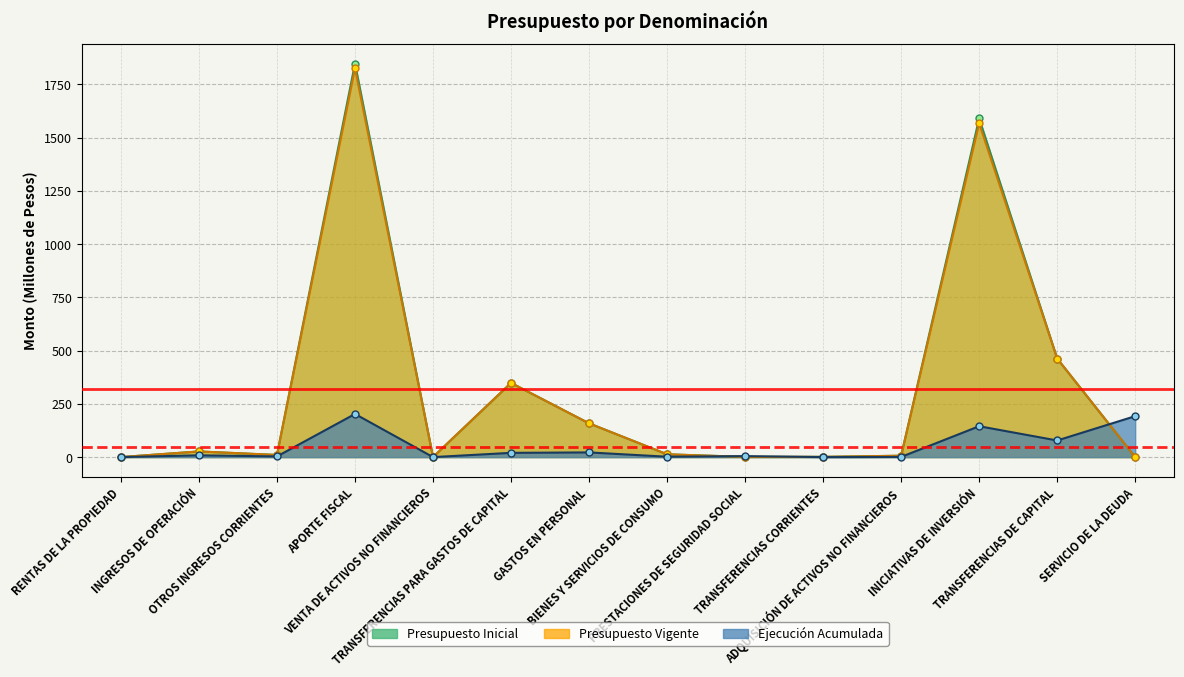

The Ejecución Acumulada series shows 8.4 at INGRESOS DE OPERACIÓN. True or false?

True